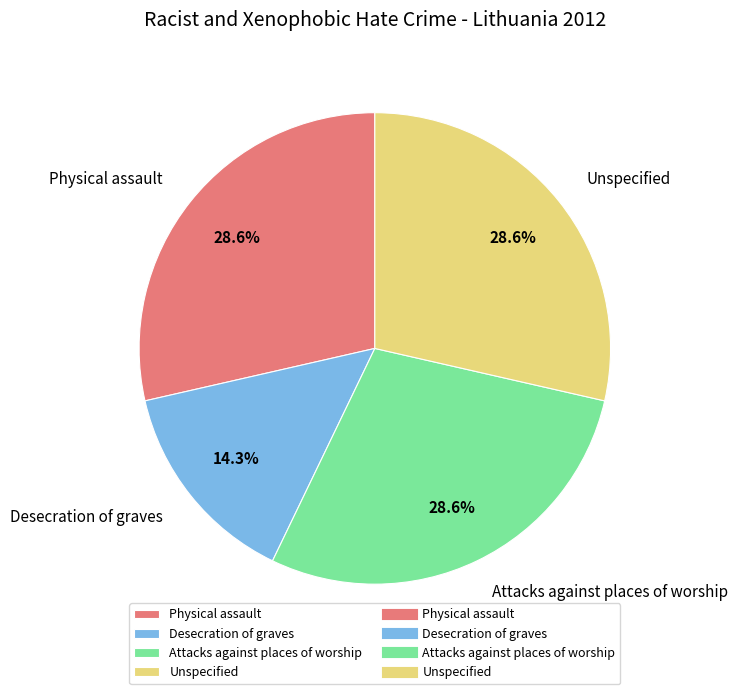

Is it true that Desecration of graves is 14% of the pie?

True